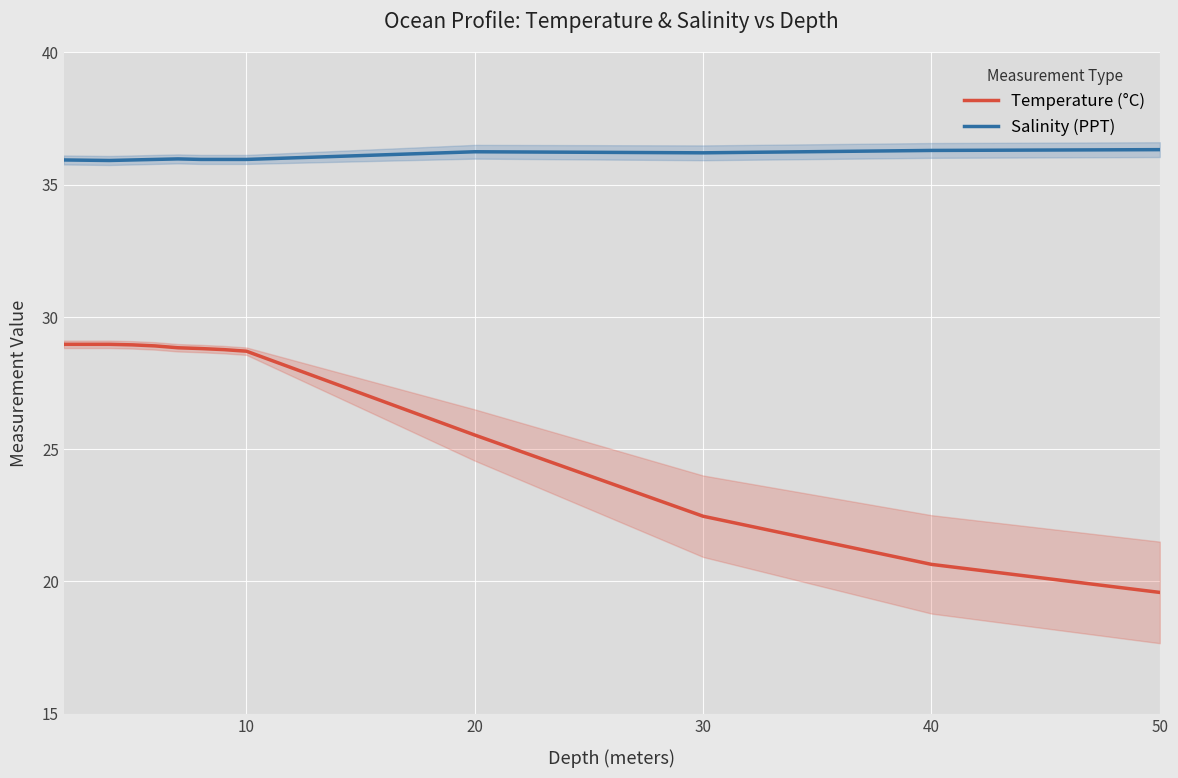

True or false: Temperature (°C) and Salinity (PPT) intersect in this chart.

False